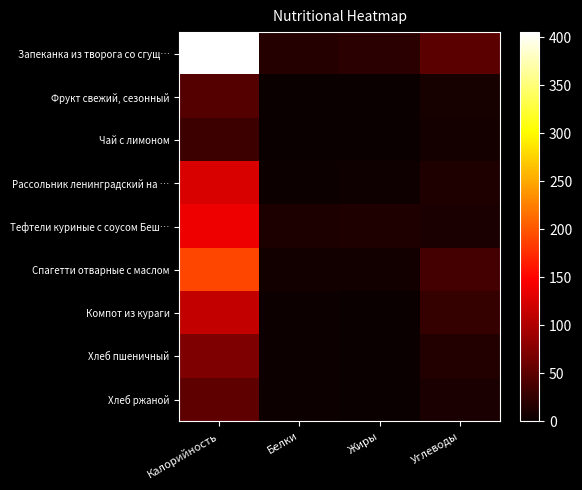

How many series are shown in this chart?

9